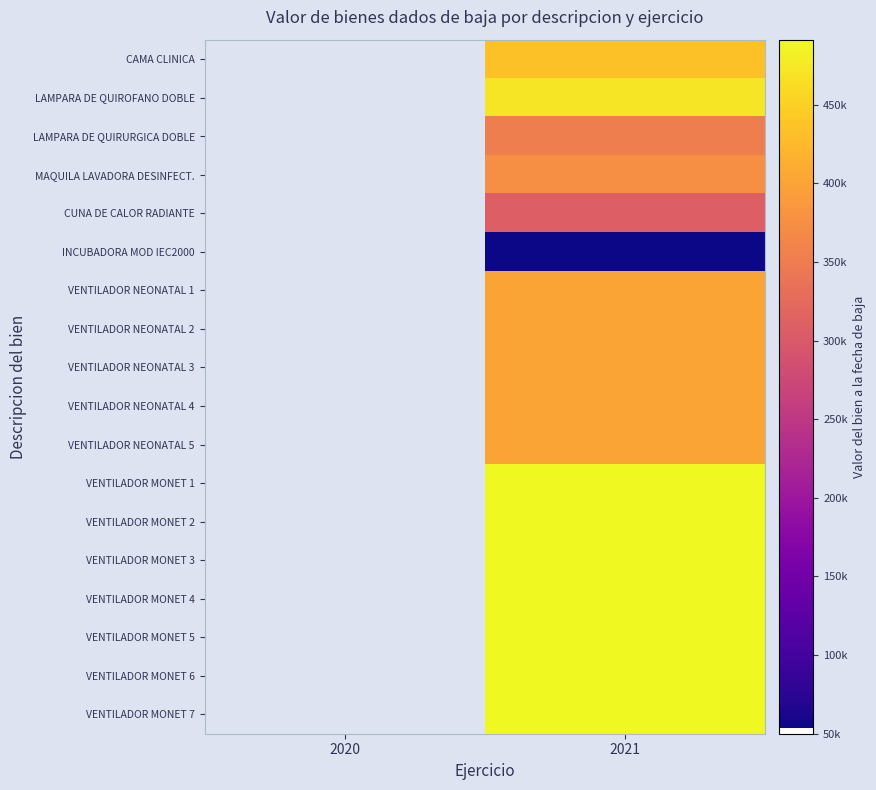

At which category is the sum across all series the highest?

2021